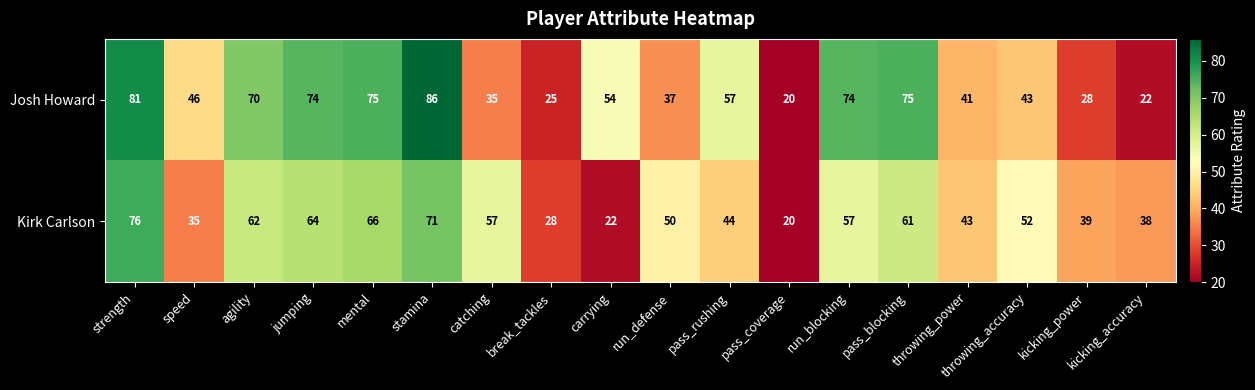

Between speed and break_tackles, which series saw the biggest shift?

Josh Howard